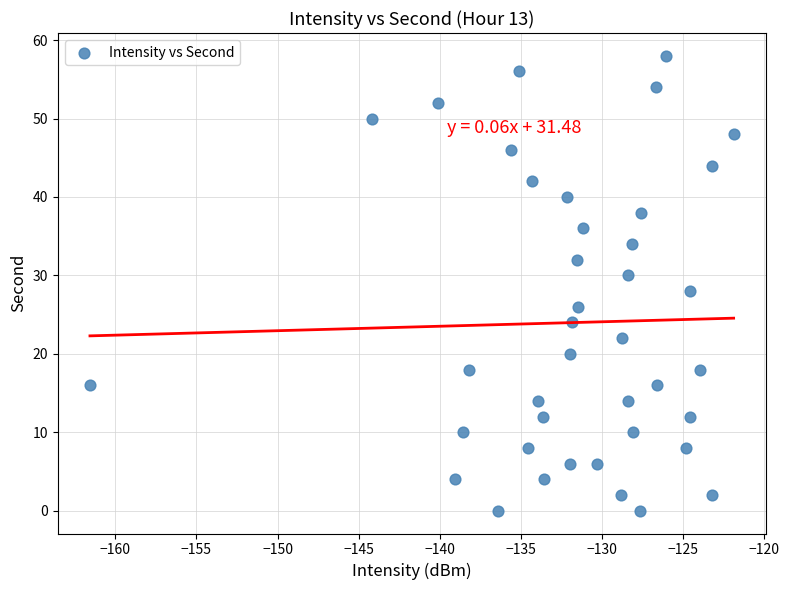

What is the range of Y values (max minus min)?

58